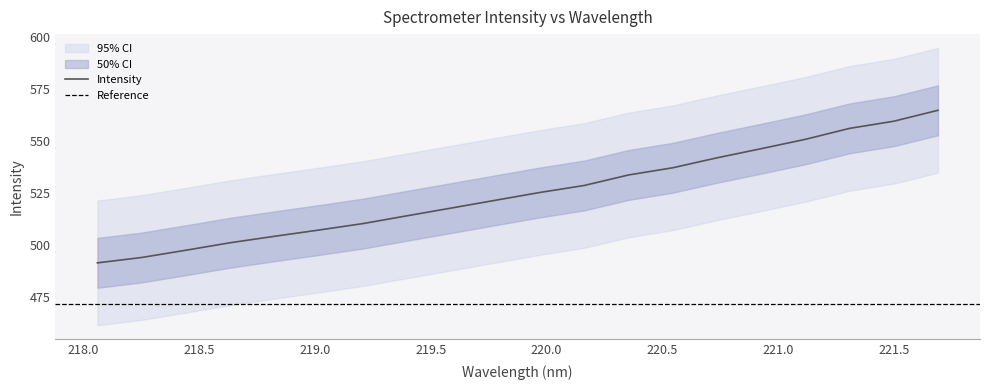

What is the label of the 16th point from the left?

220.9264